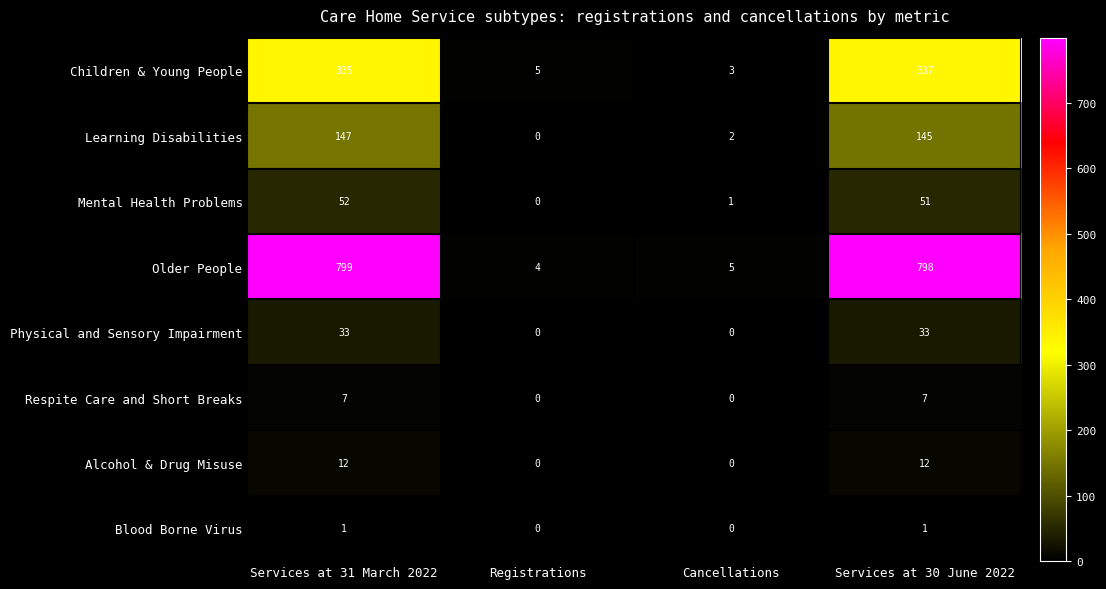

How many positive values does the Mental Health Problems series have?

3